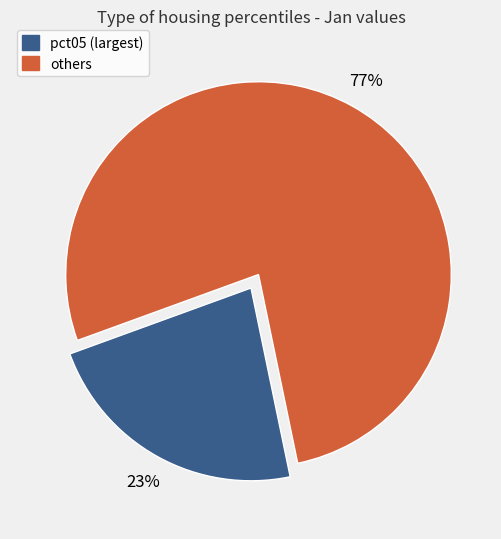

Is there any slice that represents more than half of the pie?

Yes